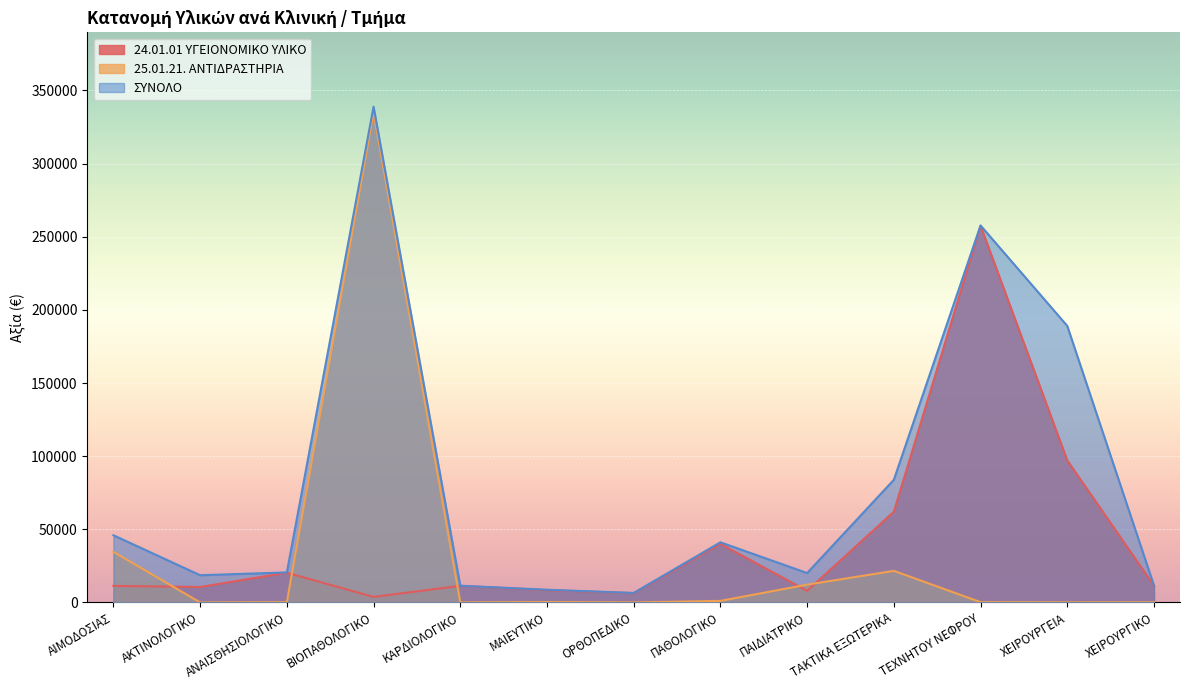

The value of ΣΥΝΟΛΟ at ΚΑΡΔΙΟΛΟΓΙΚΟ is 5647.3. True or false?

False